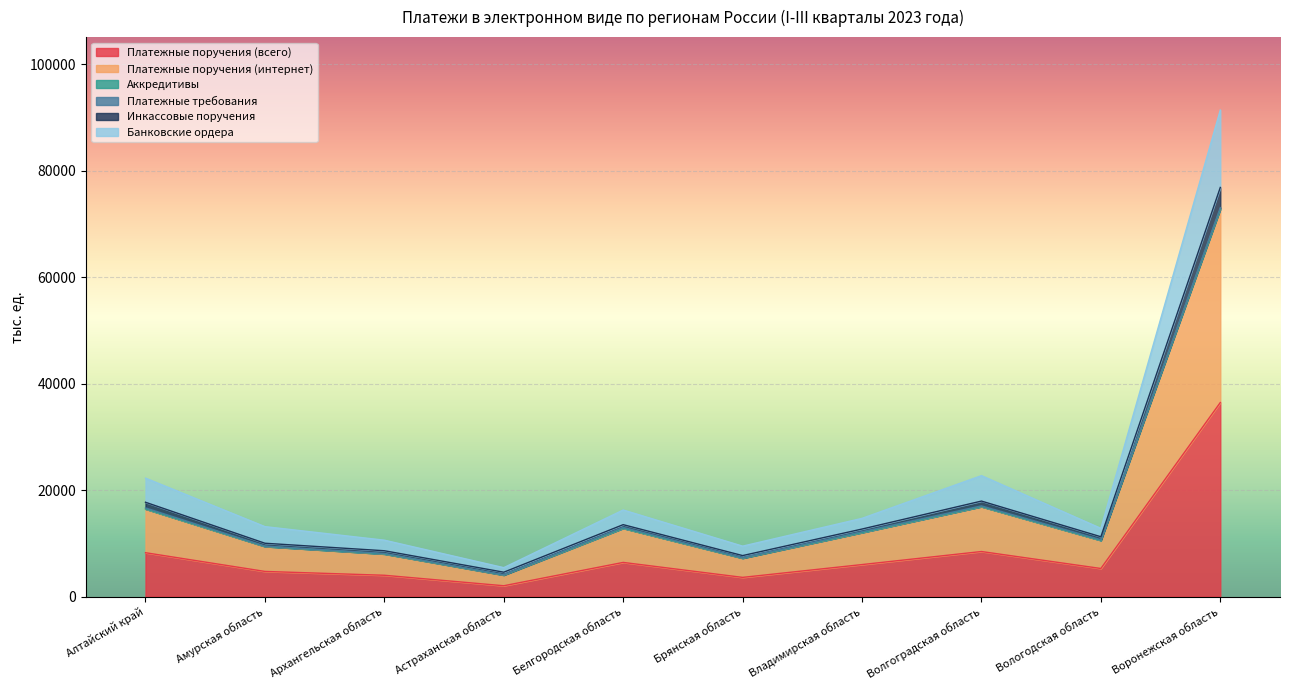

At which label does Платежные поручения (всего) reach its peak?

Воронежская область